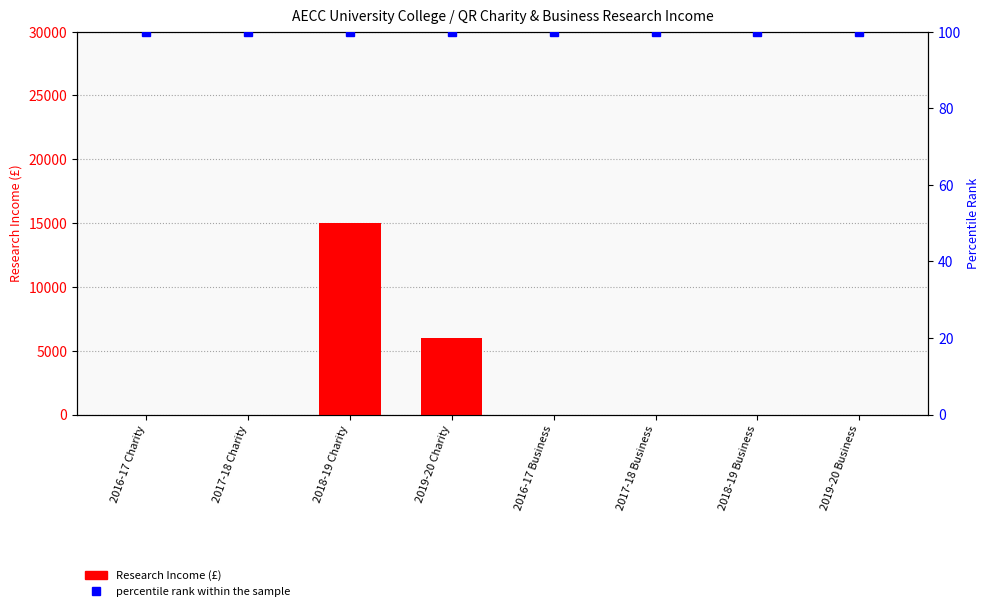

At how many categories does at least one series exceed 12088?

1